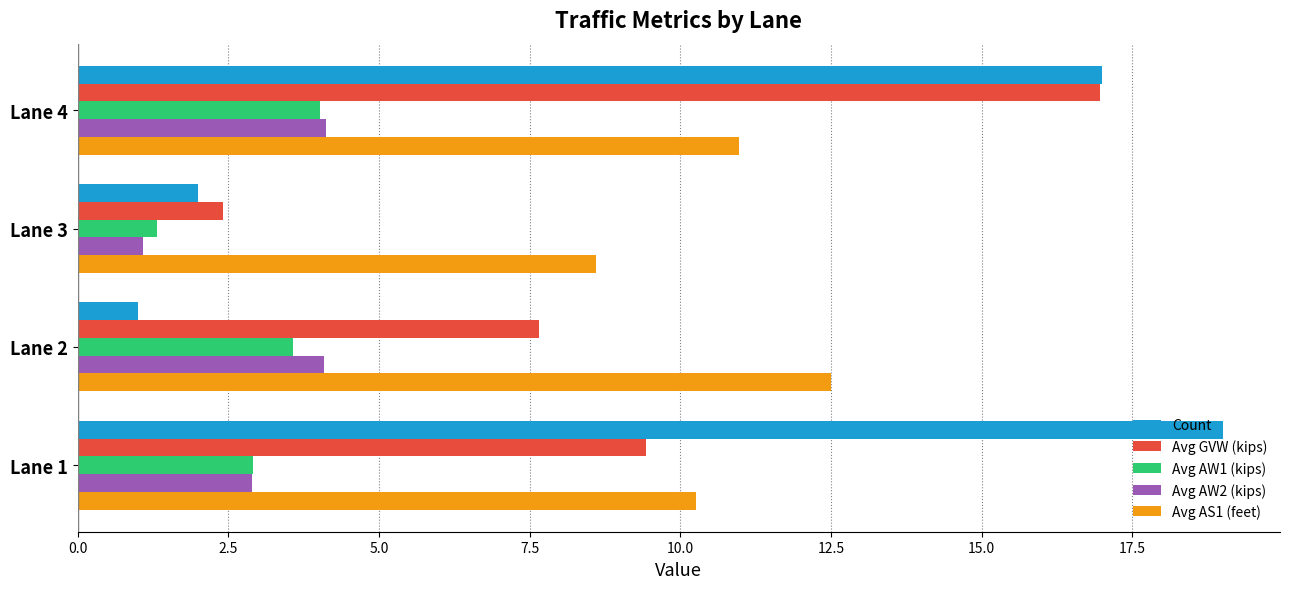

Is the value of Avg AW1 (kips) at Lane 2 greater than the value of Avg GVW (kips) at Lane 1?

No